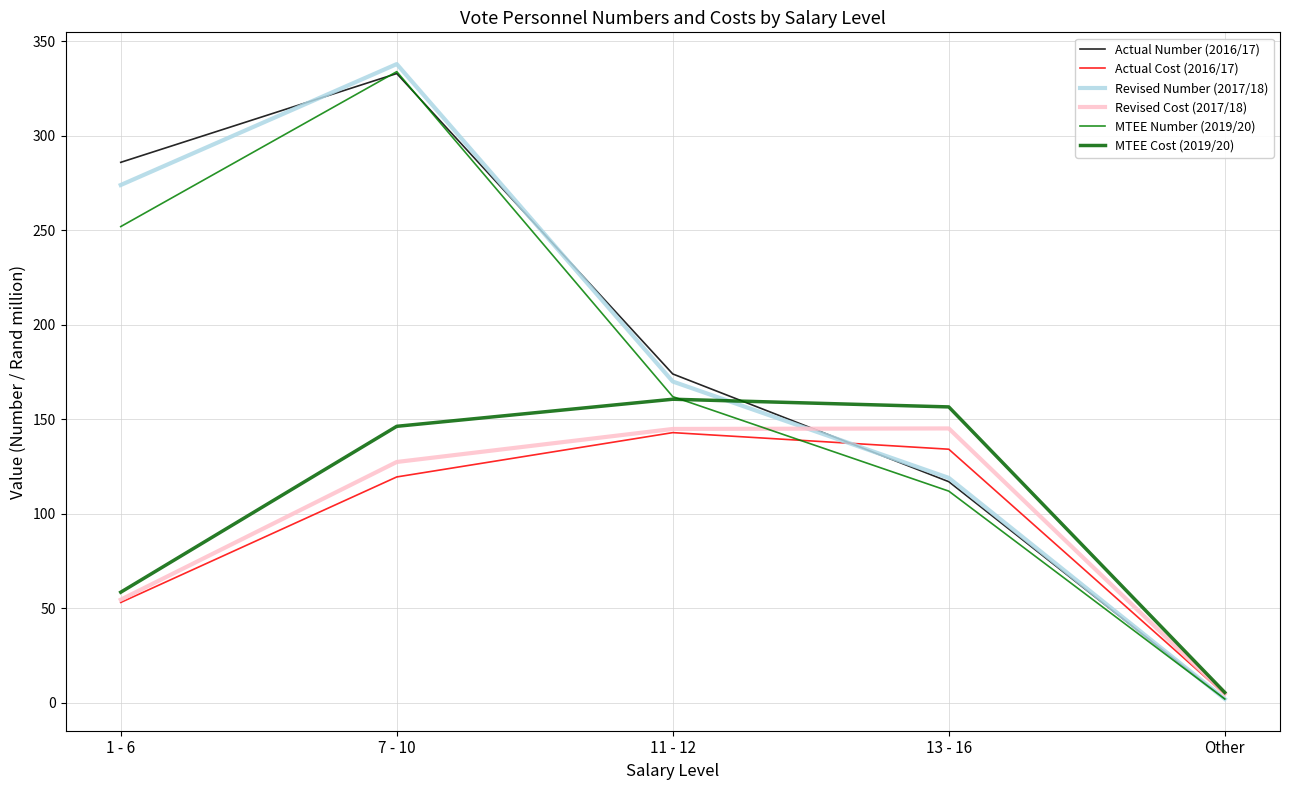

How many intersections are there between Actual Number (2016/17) and MTEE Cost (2019/20)?

1